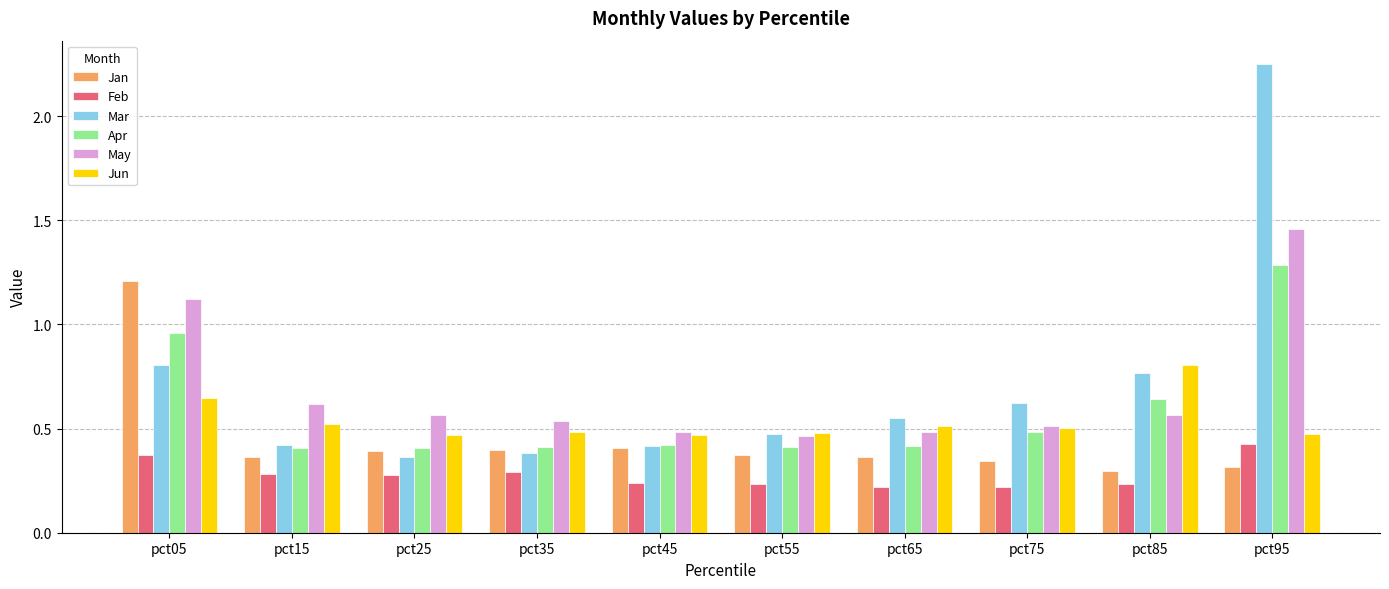

What is the highest value of the Jan series?

1.2